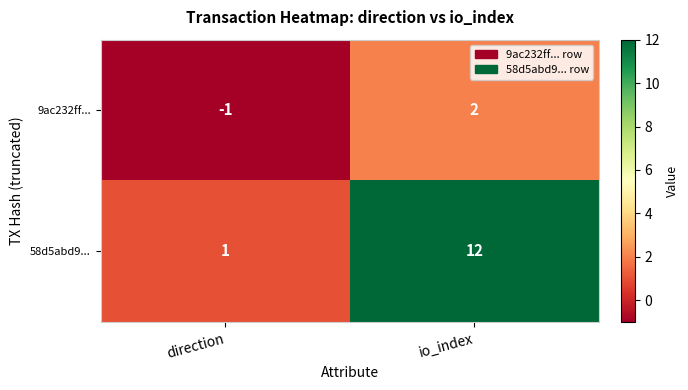

List the series in order of their peak value, highest first.

58d5abd9..., 9ac232ff...